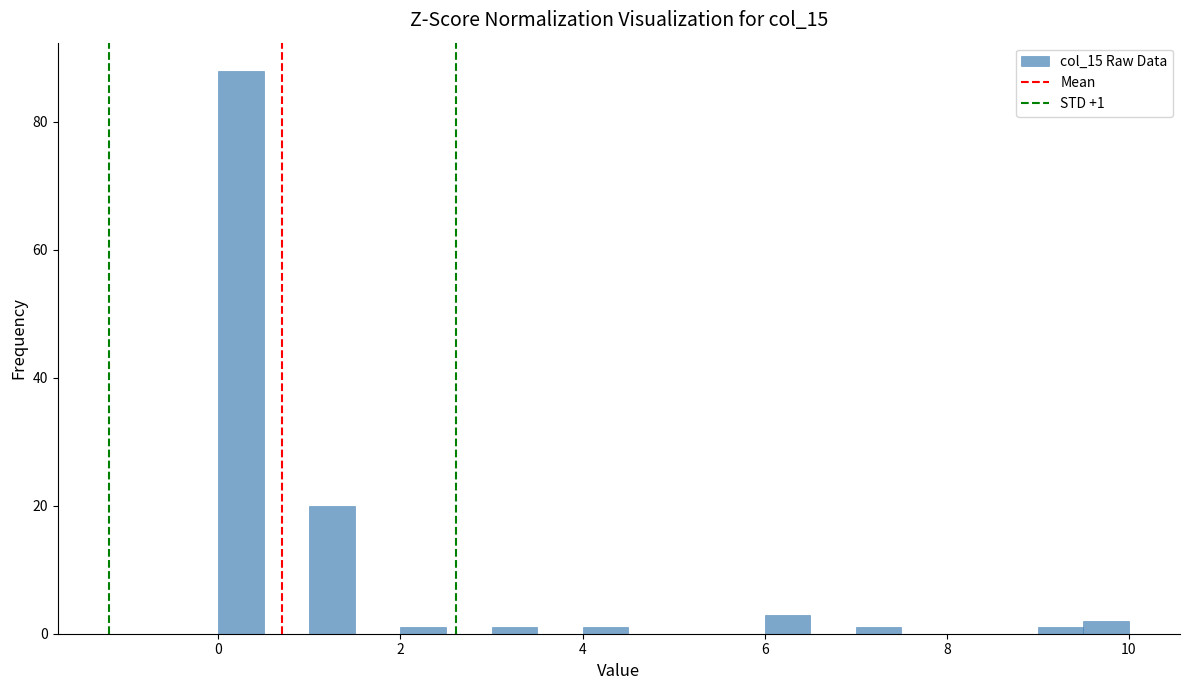

Read against the x-axis, roughly where is the centre of the tallest bar?

0.2